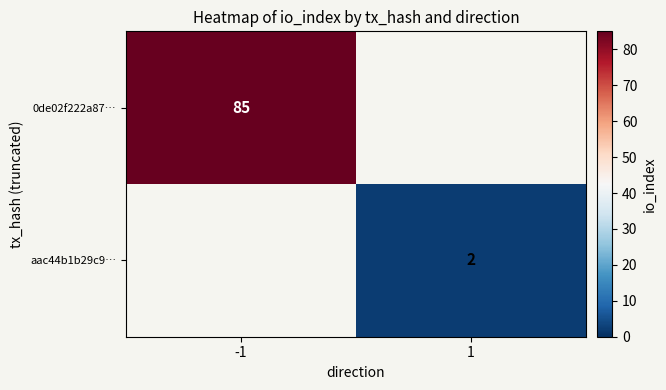

At how many categories does at least one series exceed 19?

1